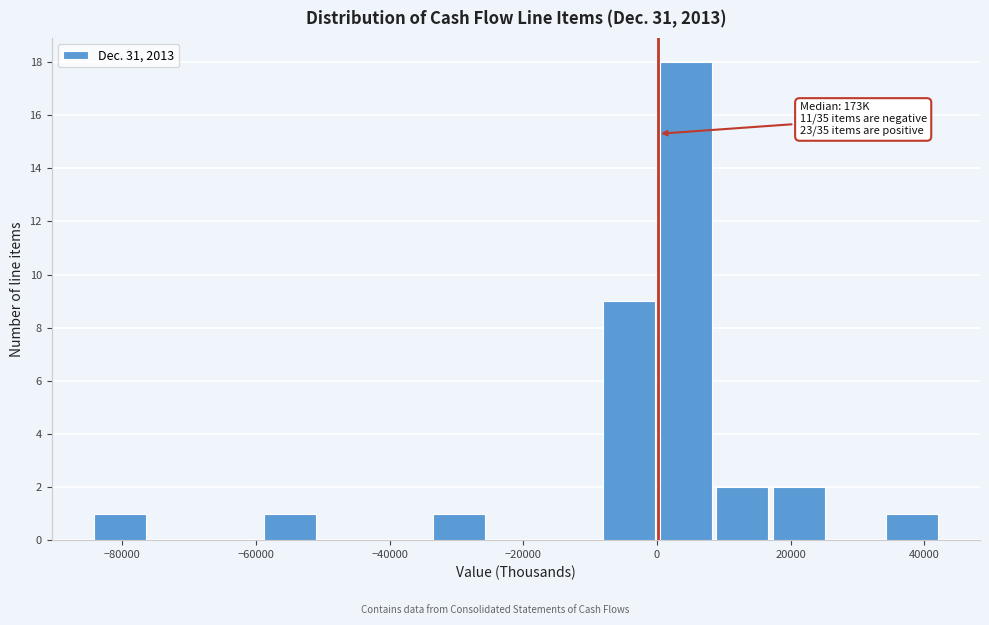

Over which range of the x-axis is the bar tallest?

0 to 8000